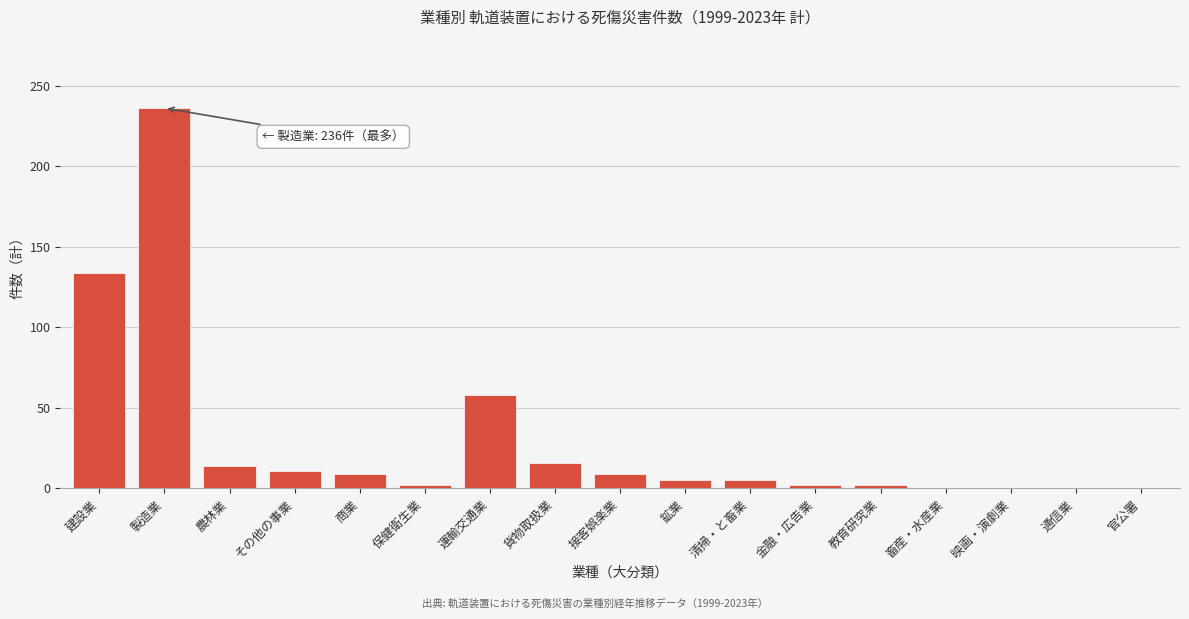

Reading left to right, extract all data points from this chart.

建設業=134	製造業=236	農林業=14	その他の事業=11	商業=9	保健衛生業=2	運輸交通業=58	貨物取扱業=16	接客娯楽業=9	鉱業=5	清掃・と畜業=5	金融・広告業=2	教育研究業=2	畜産・水産業=0	映画・演劇業=0	通信業=0	官公署=0